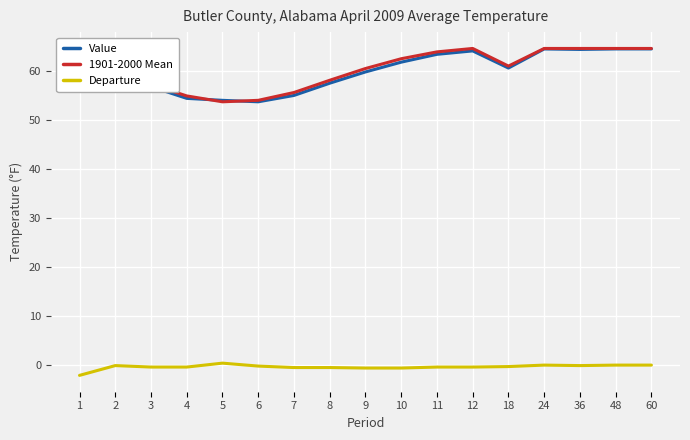

True or false: Departure and Value cross at least once.

False